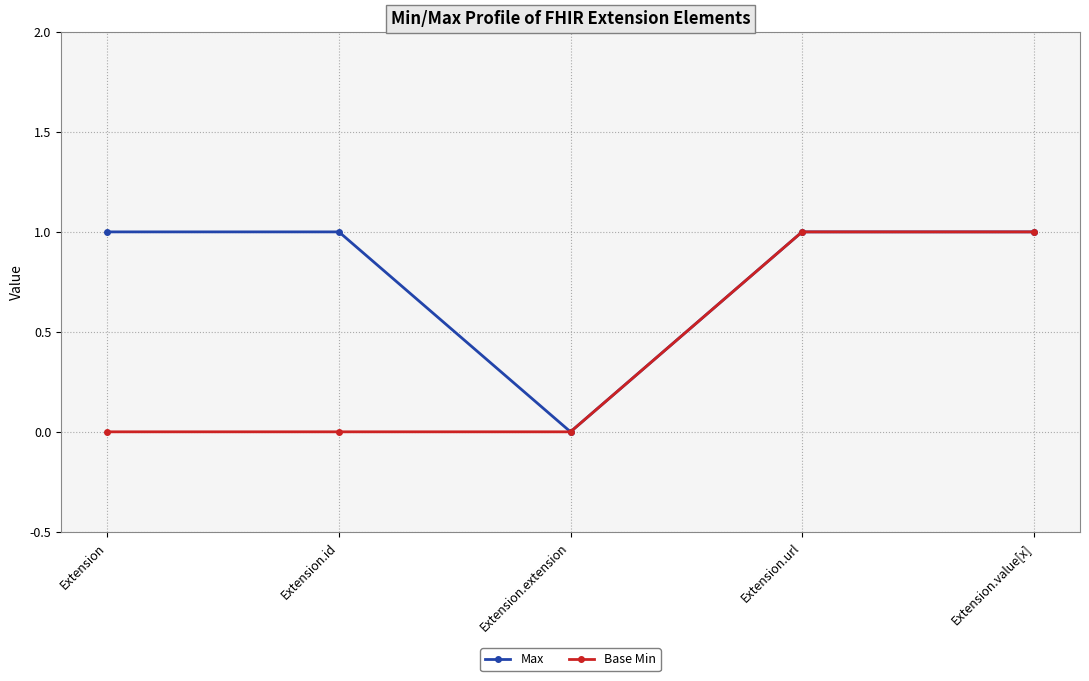

What is the approximate value of Max at Extension.value[x]?

1